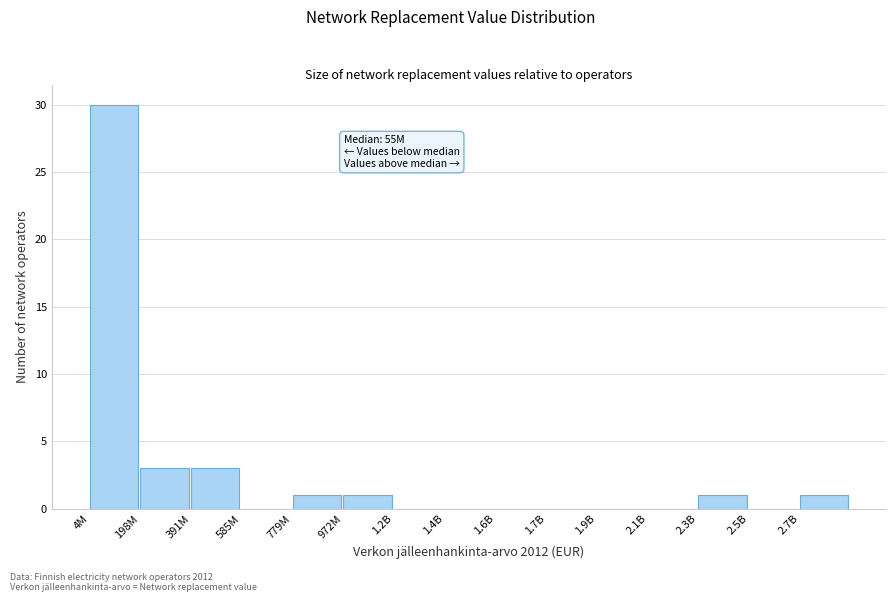

Reading right to left, list all the values displayed in this chart.

2.7B=1	2.5B=0	2.3B=1	2.1B=0	1.9B=0	1.7B=0	1.6B=0	1.4B=0	1.2B=0	972M=1	779M=1	585M=0	391M=3	198M=3	4M=30